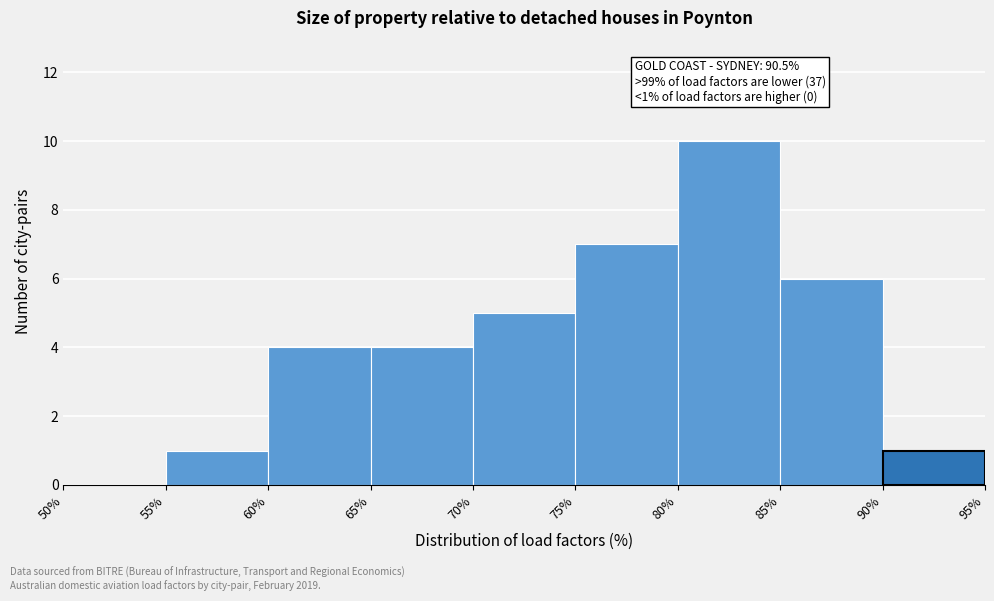

Over which range of the x-axis is the bar tallest?

80% to 85%